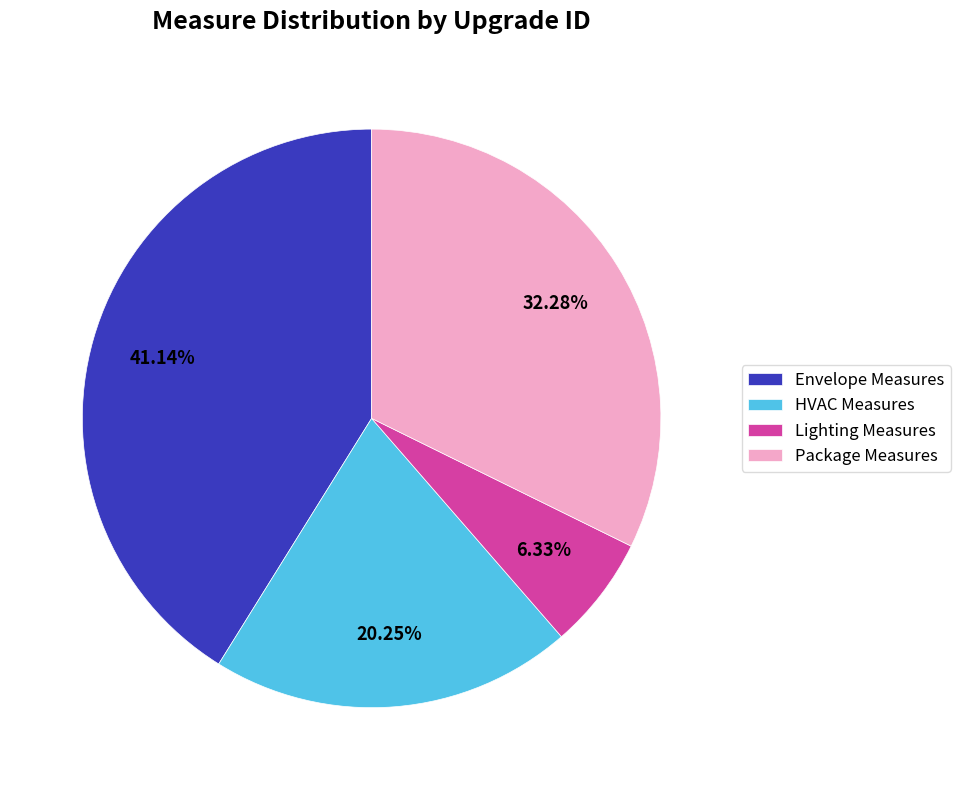

Rank the categories by value from lowest to highest.

Lighting Measures, HVAC Measures, Package Measures, Envelope Measures